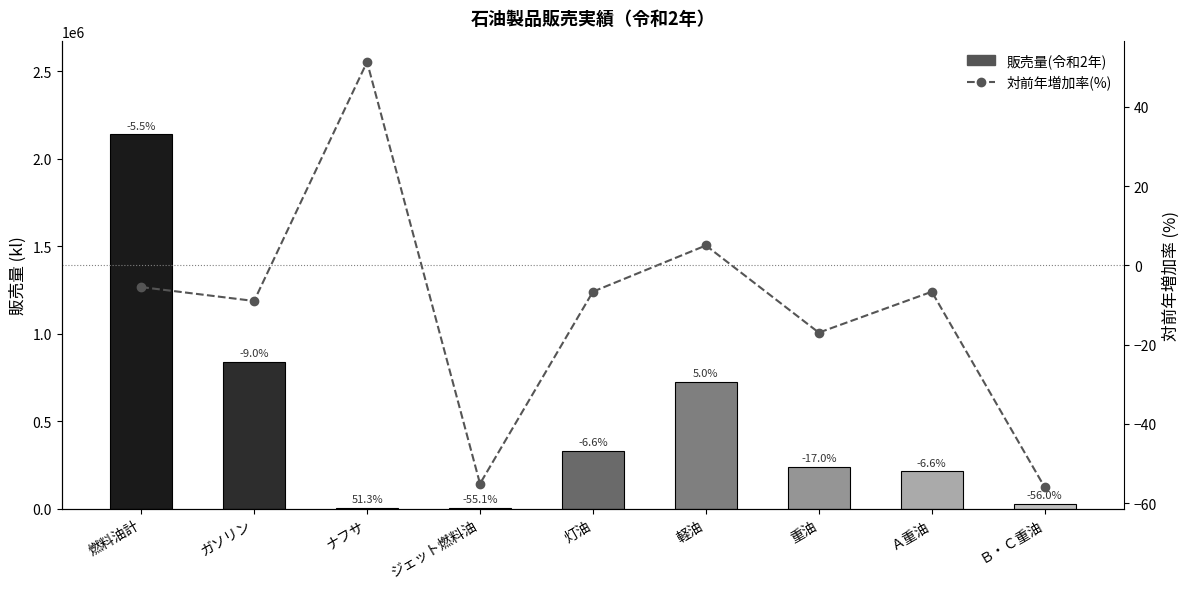

Reading left to right, transcribe all the data shown in this chart.

販売量(令和2年): 2140183.0	840007.0	2989.0	3465.0	331859.0	723095.0	238768.0	212311.0	26457.0
対前年増加率(%): -5.5	-9.0	51.3	-55.1	-6.6	5.0	-17.0	-6.6	-56.0